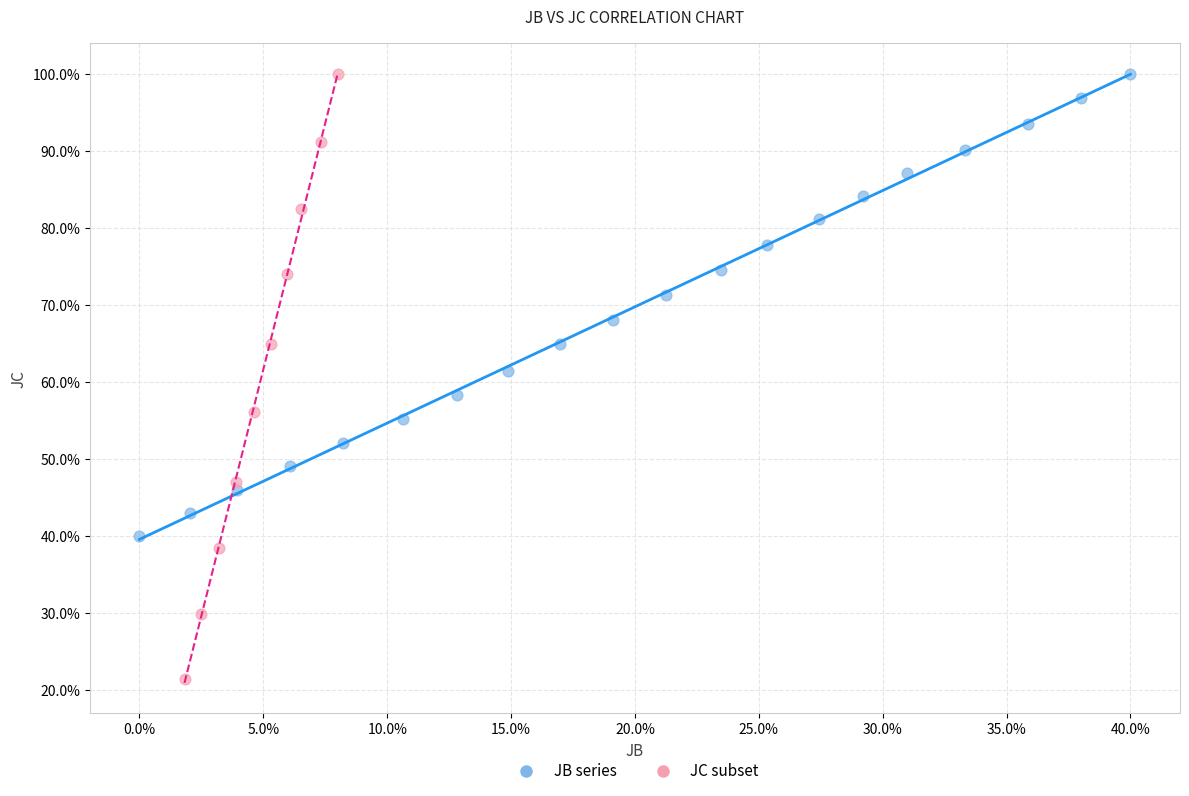

Which series has the widest spread of Y values?

JC subset